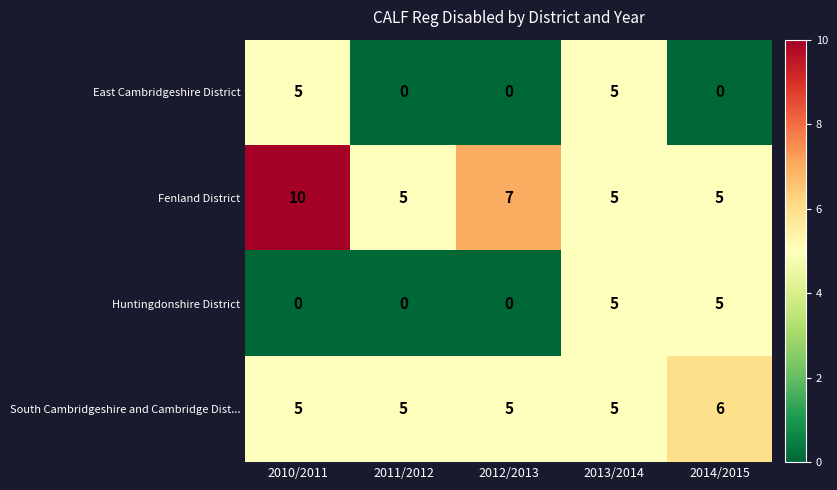

The value of South Cambridgeshire and Cambridge Dist... at 2014/2015 is 4. True or false?

False